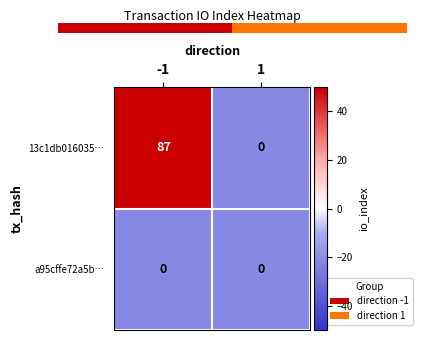

What is the maximum value shown in the chart?

87